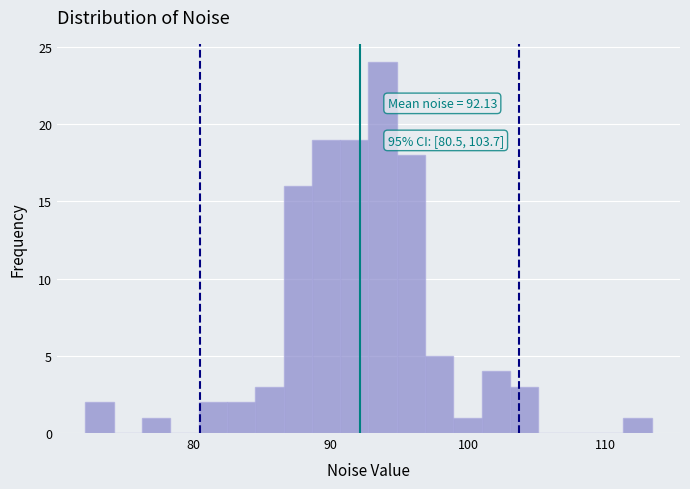

Around what value on the x-axis is the tallest bar? Give the approximate position of its centre, as read against the axis.

94